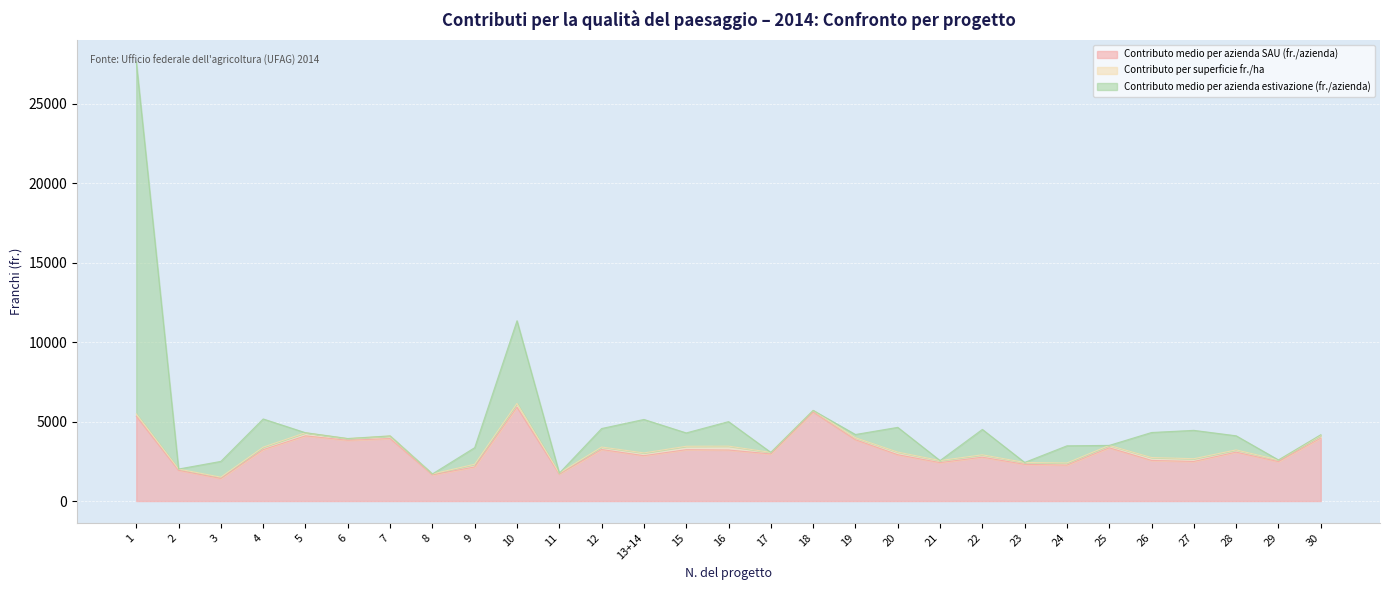

At which label does Contributo medio per azienda SAU (fr./azienda) reach its peak?

10